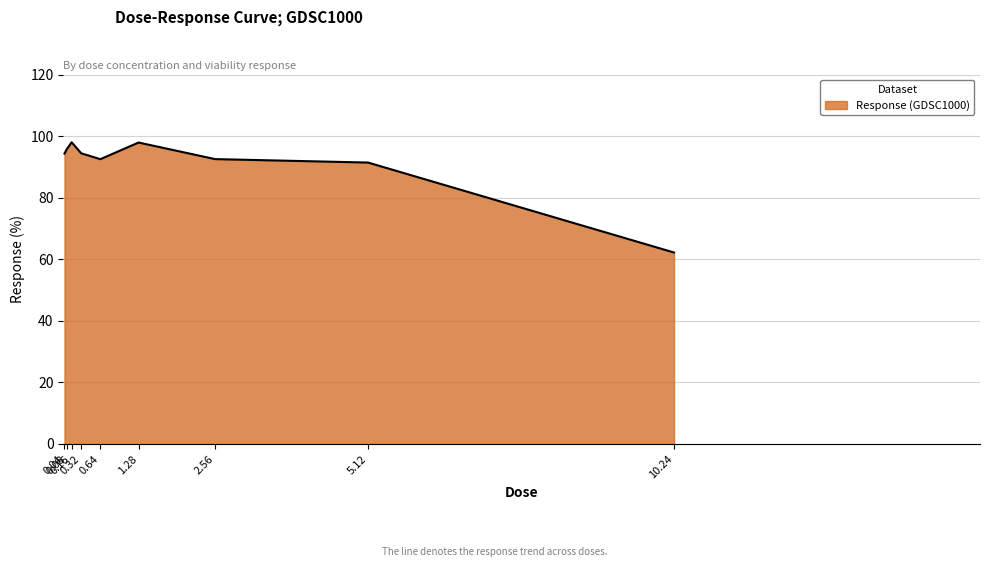

What is the smallest value displayed?

62.2